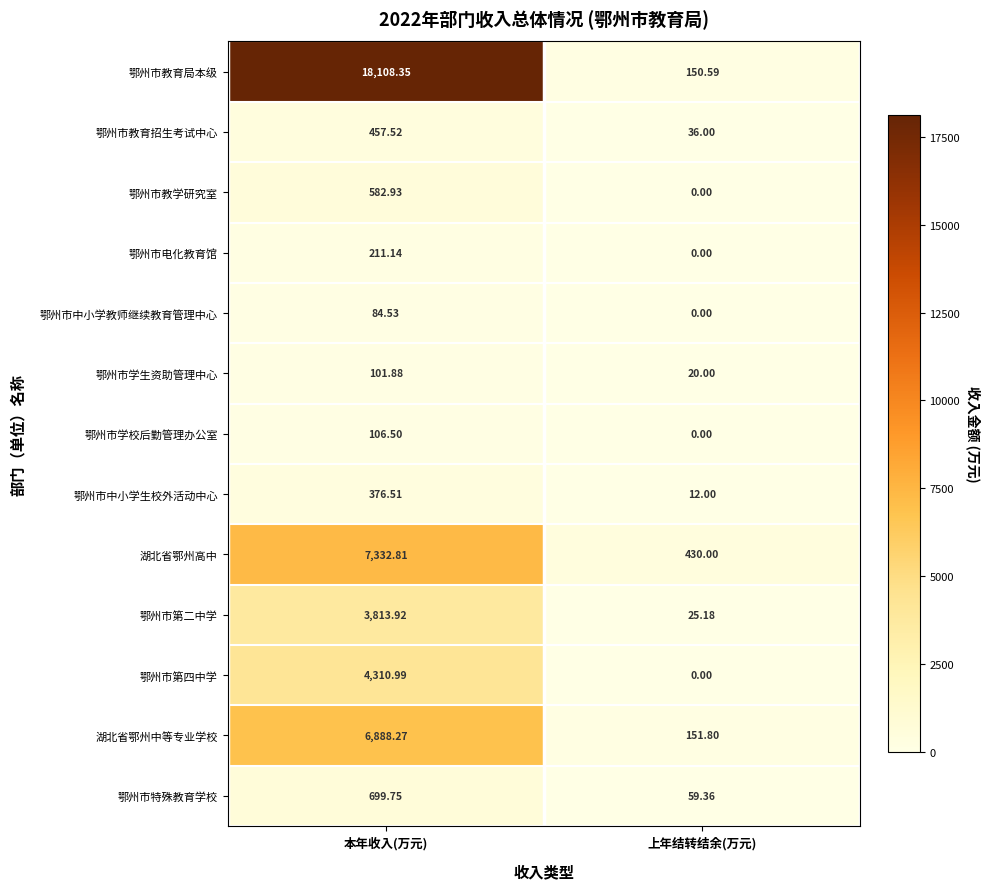

At which category does the chart reach its minimum across all series?

上年结转结余(万元)